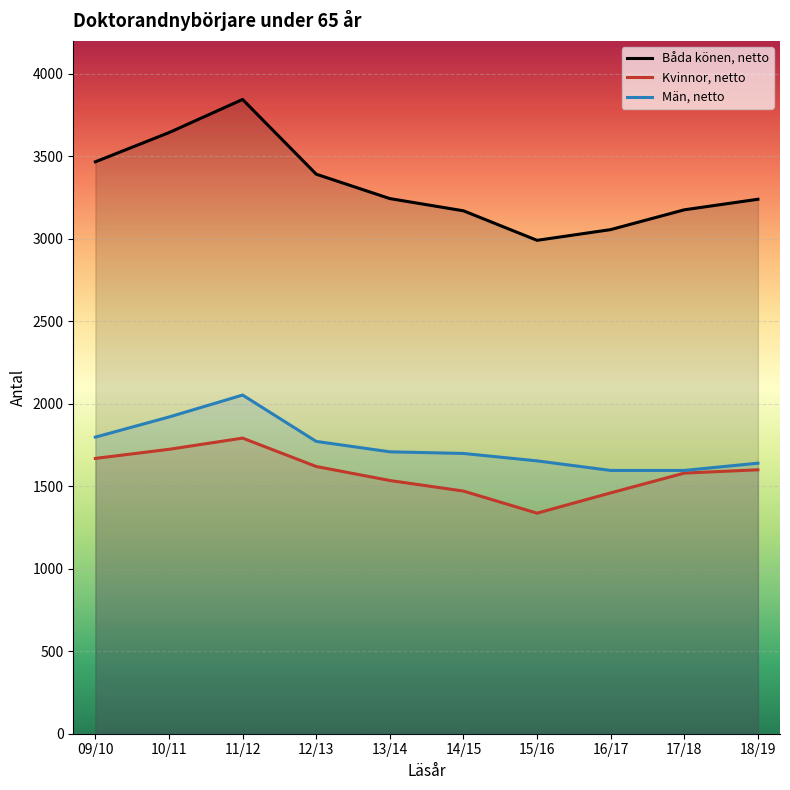

What is the difference between the highest and lowest values at 12/13?

1772